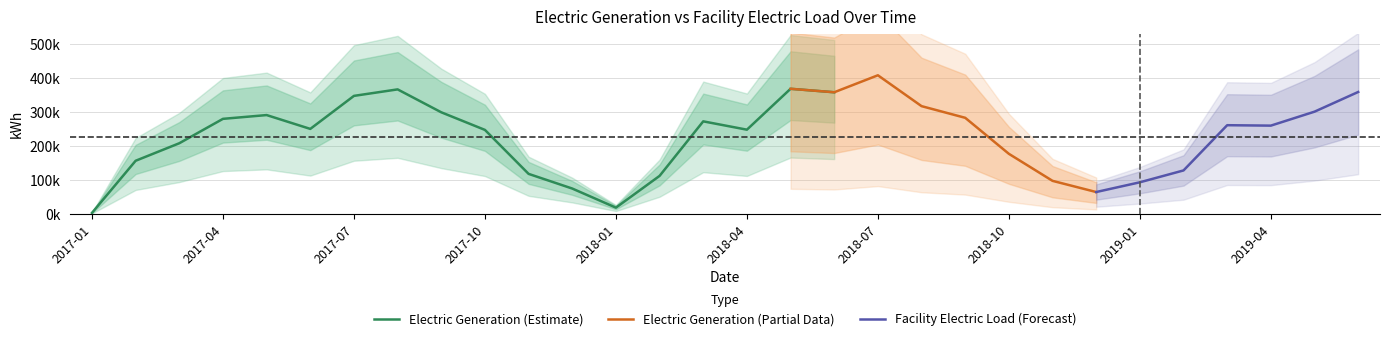

True or false: Electric Generation and Facility Electric Load cross at least once.

False